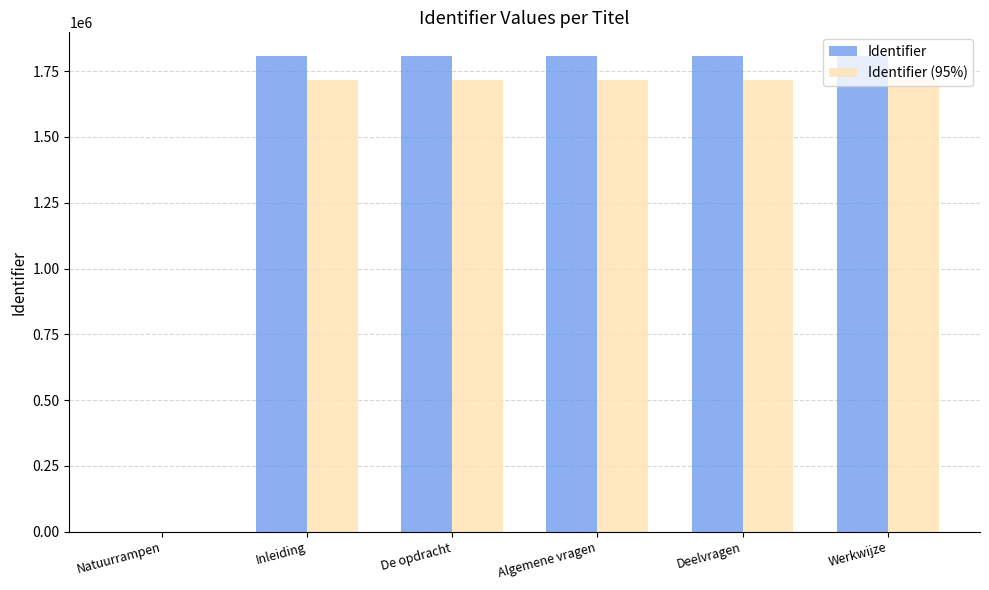

True or false: Identifier has a value of 1806982 at Deelvragen.

True